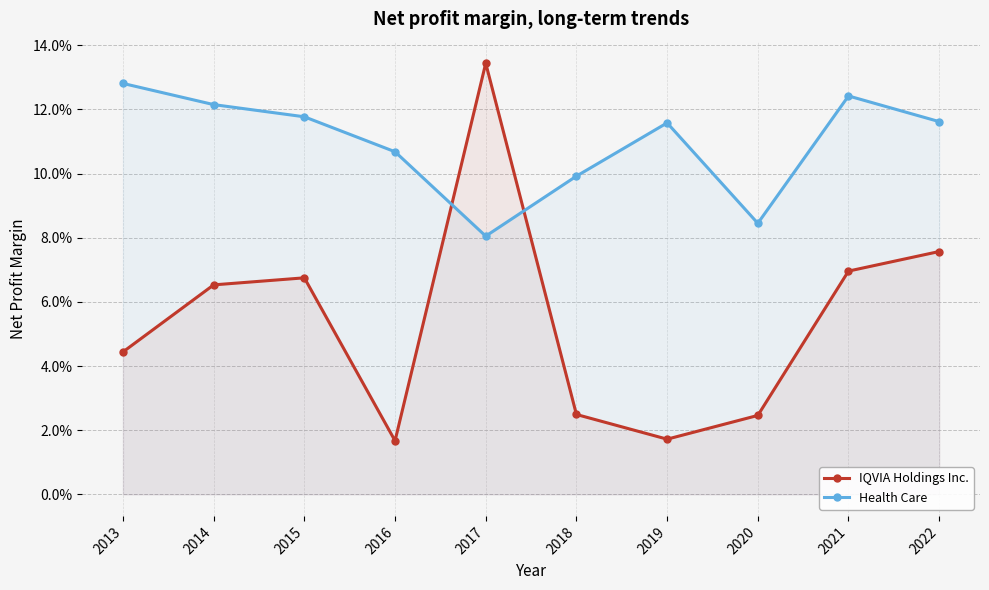

Is this an area chart (filled region under the line)?

No